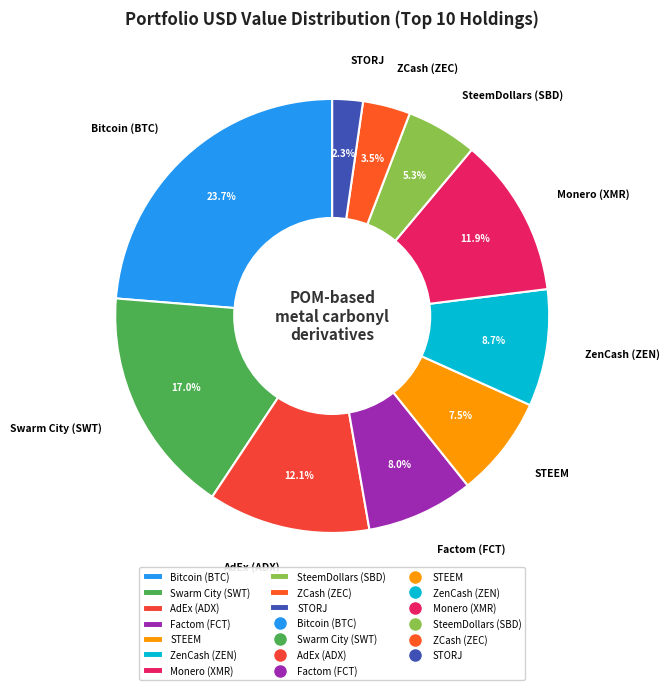

To the nearest percent, what is the combined percentage of AdEx (ADX) and Factom (FCT)?

20%